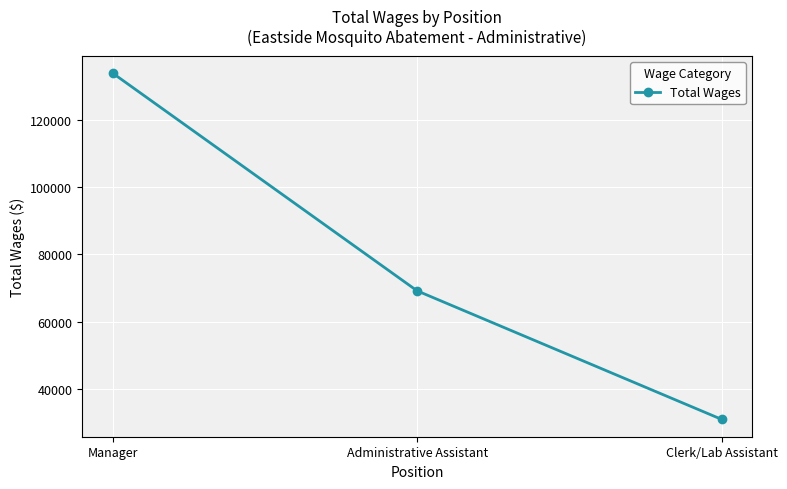

Rank the categories by value from highest to lowest.

Manager, Administrative Assistant, Clerk/Lab Assistant